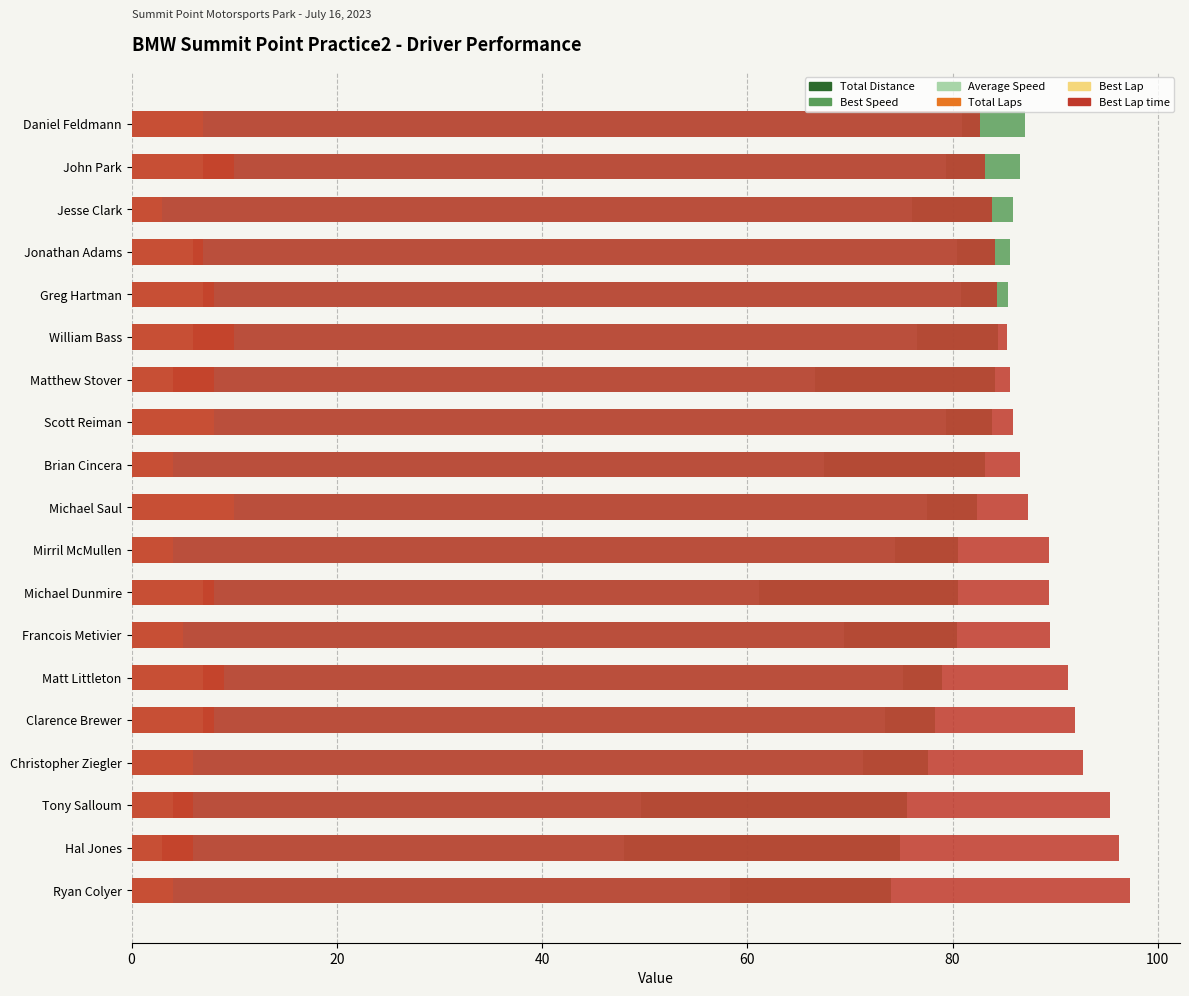

At which category does the chart reach its peak across all series?

18